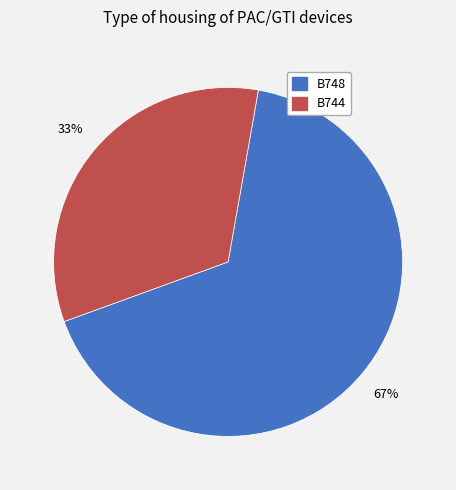

Count the number of slices in the pie.

2